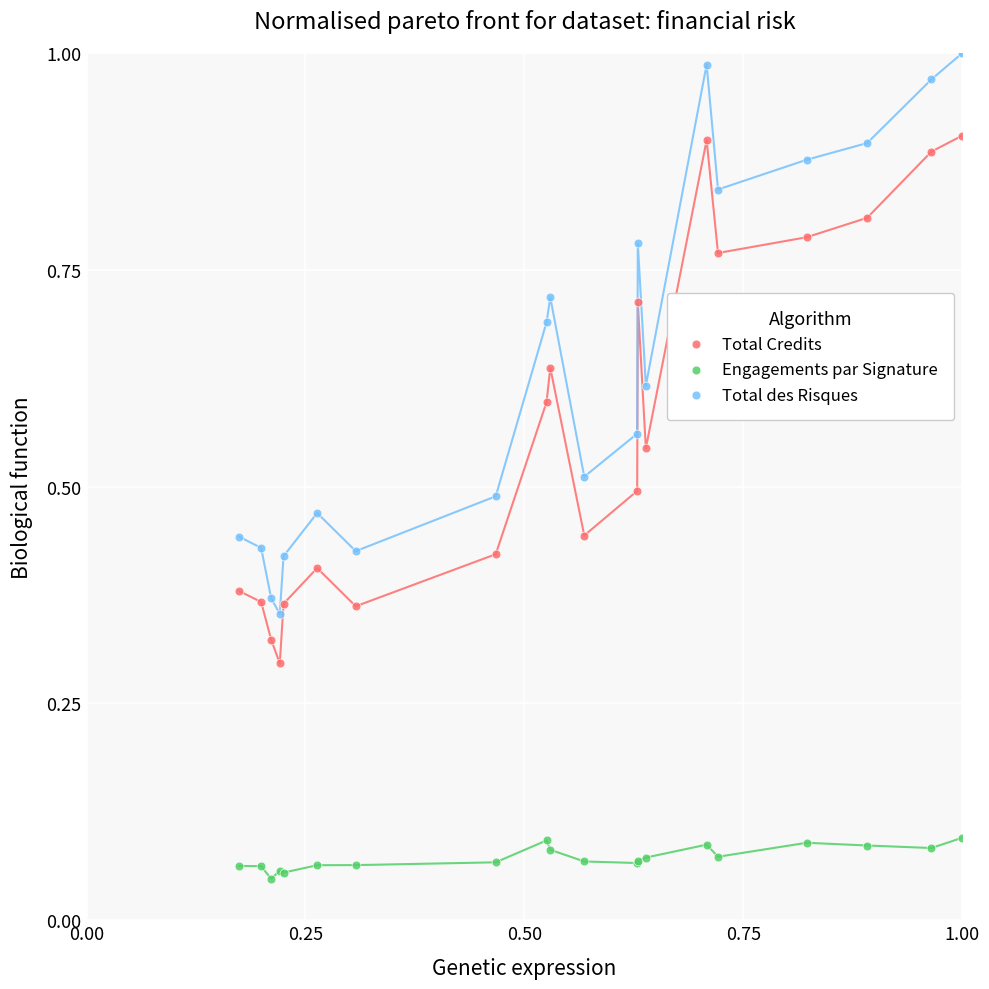

What are all the series names shown in the legend?

Total Credits, Engagements par Signature, Total des Risques